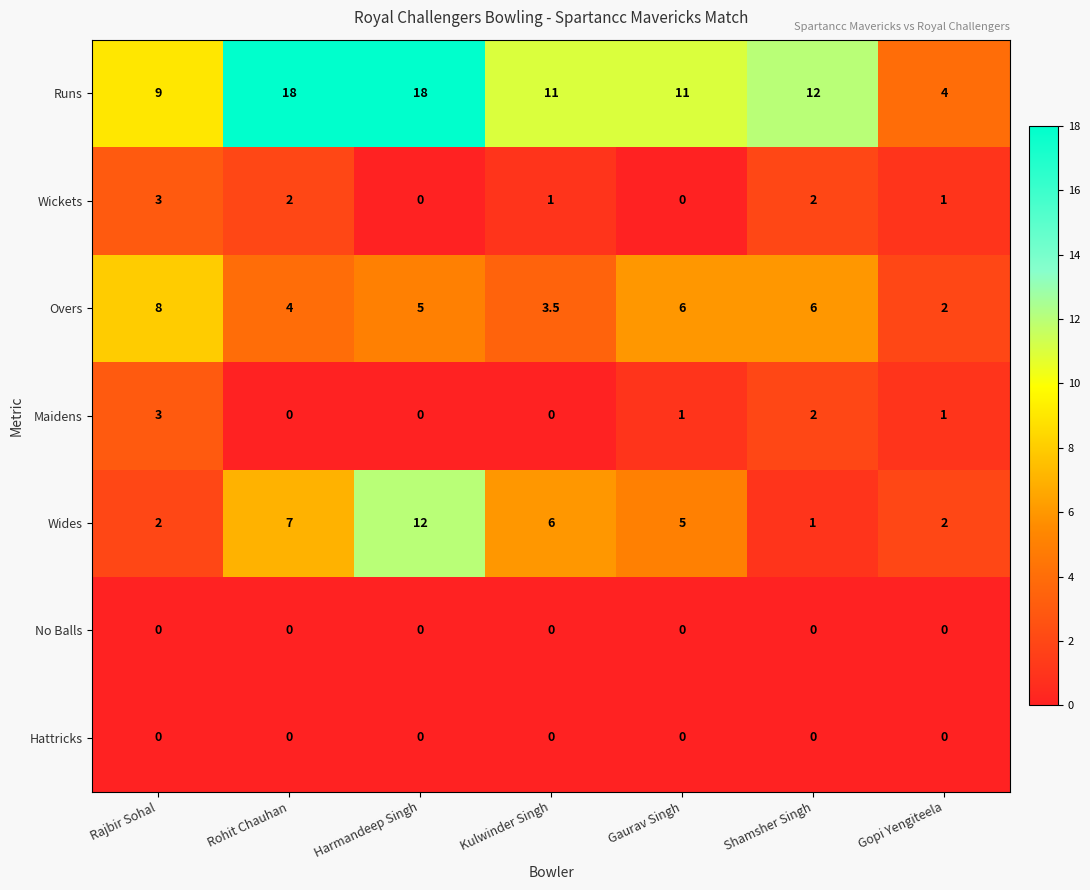

What is the total value across all series at Gaurav Singh?

23.0